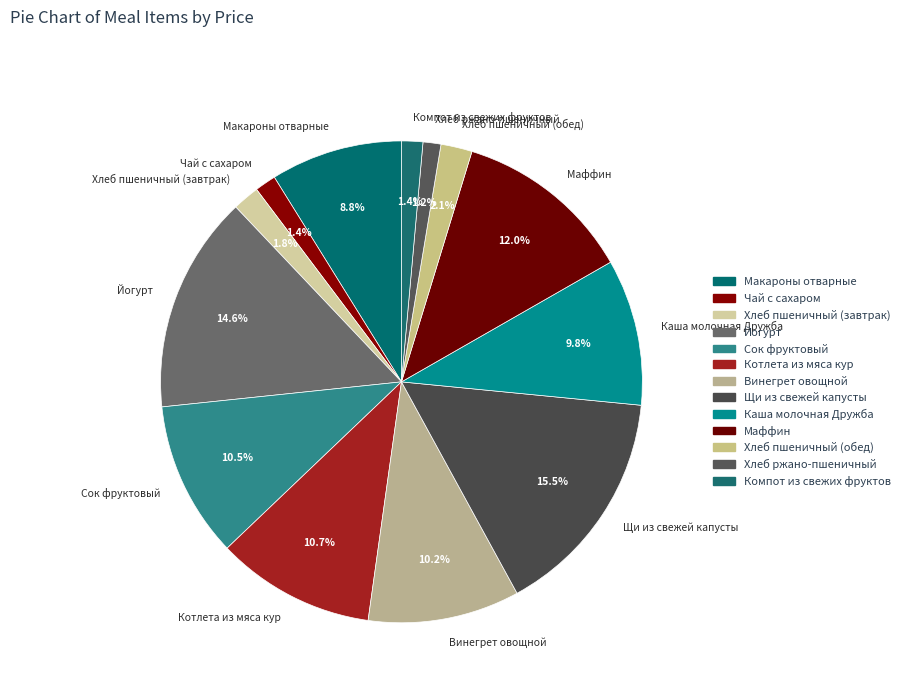

What is the largest slice in the pie chart?

Щи из свежей капусты